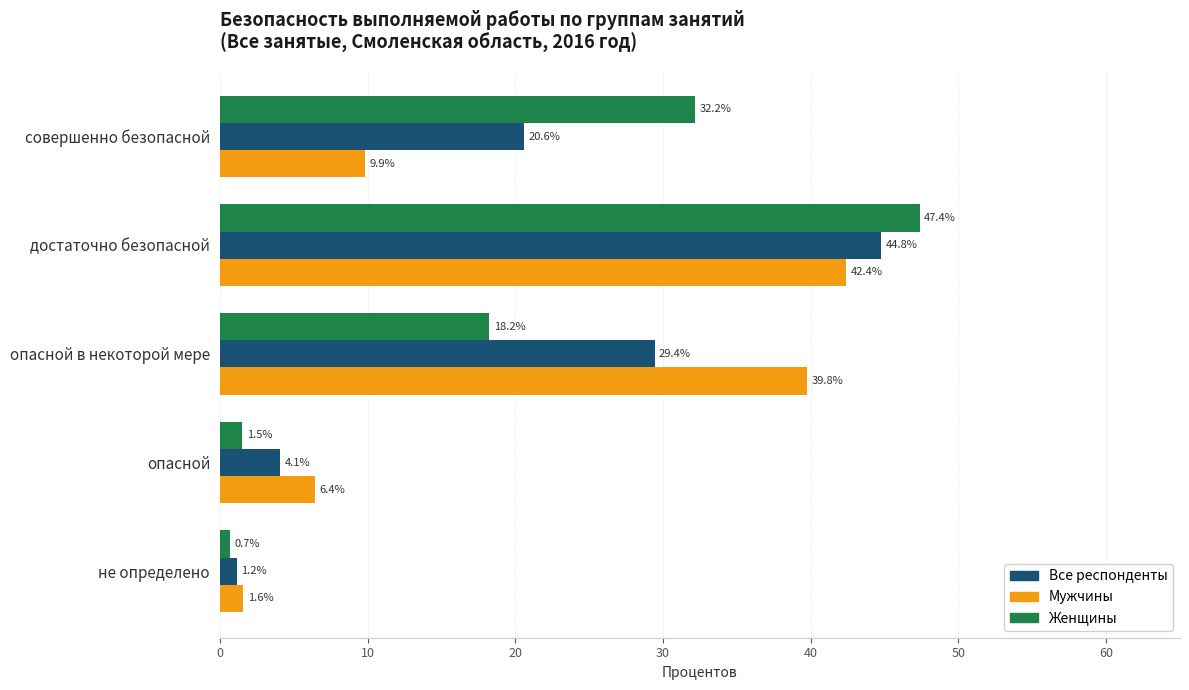

How many series are shown in this chart?

3